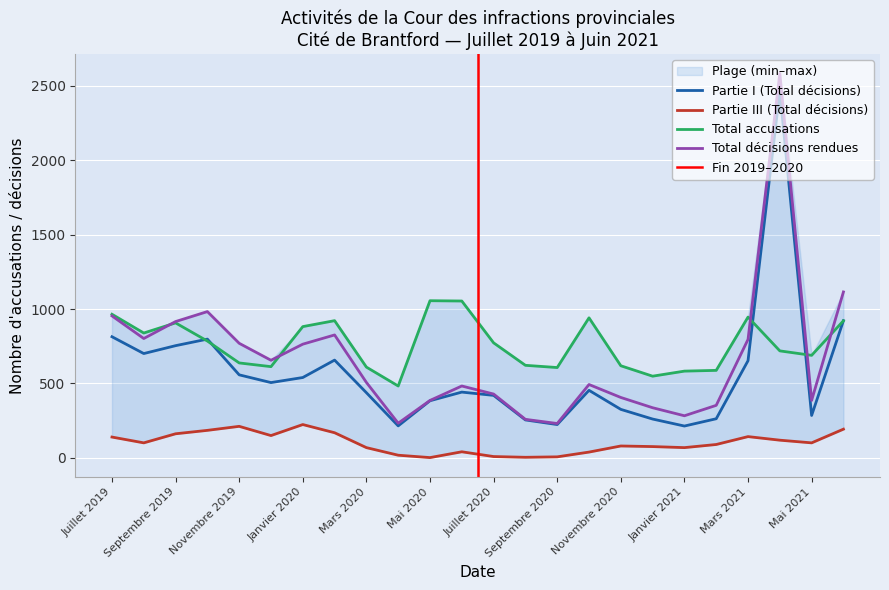

What are all the series names shown in the legend?

Partie I (Total décisions), Partie III (Total décisions), Total accusations, Total décisions rendues